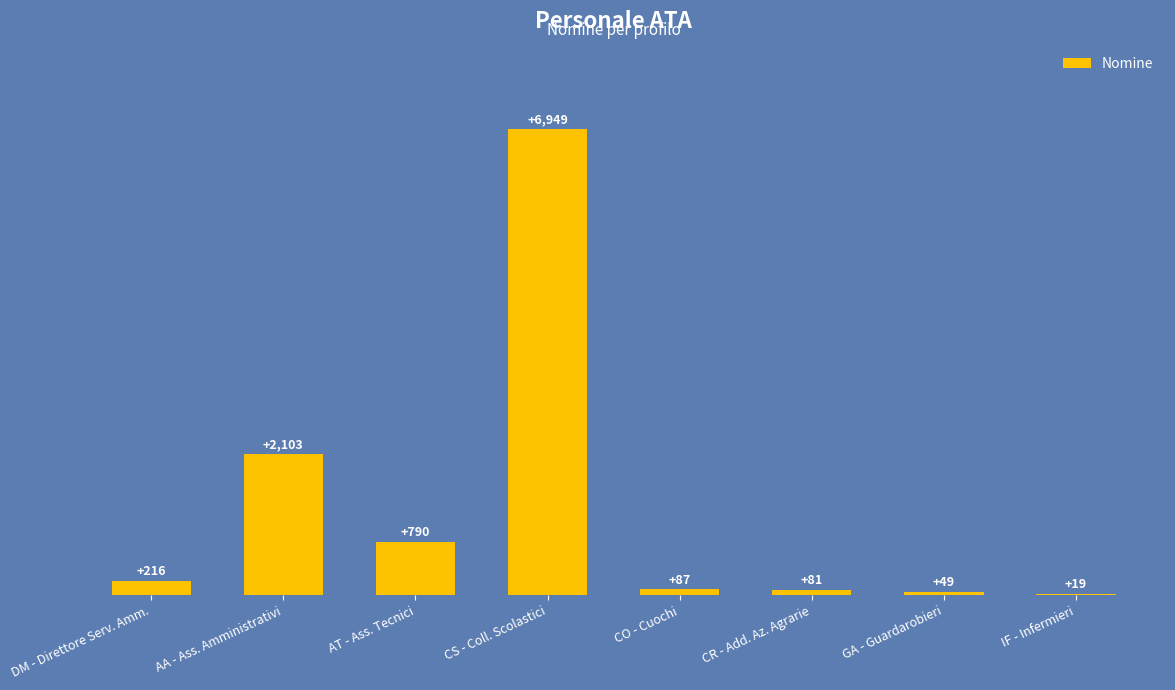

Reading left to right, transcribe all the data shown in this chart.

DM - Direttore Serv. Amm.=216	AA - Ass. Amministrativi=2103	AT - Ass. Tecnici=790	CS - Coll. Scolastici=6949	CO - Cuochi=87	CR - Add. Az. Agrarie=81	GA - Guardarobieri=49	IF - Infermieri=19